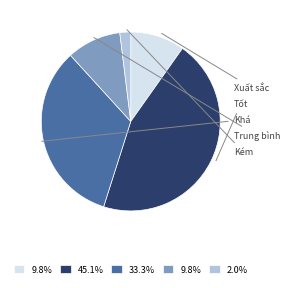

To the nearest percent, what is the difference between the largest and smallest slice percentages?

43%